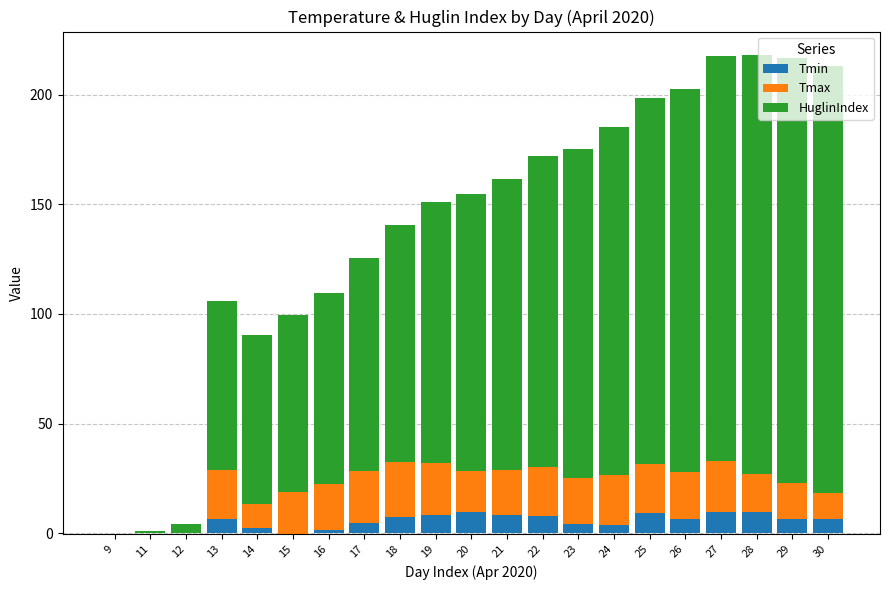

What is the difference between the Tmin values at 22 and 19?

0.3